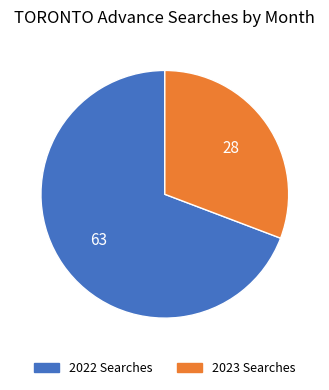

Is there any slice that represents more than half of the pie?

Yes